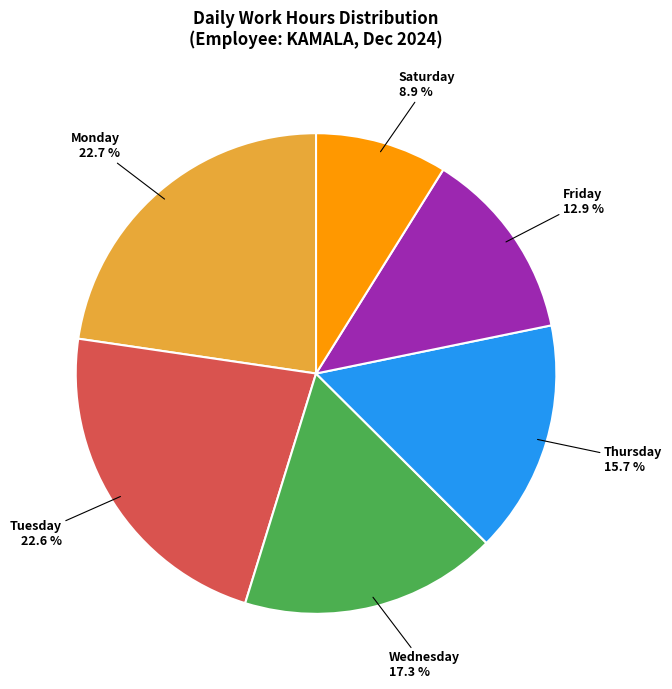

Is there a majority slice in this chart?

No